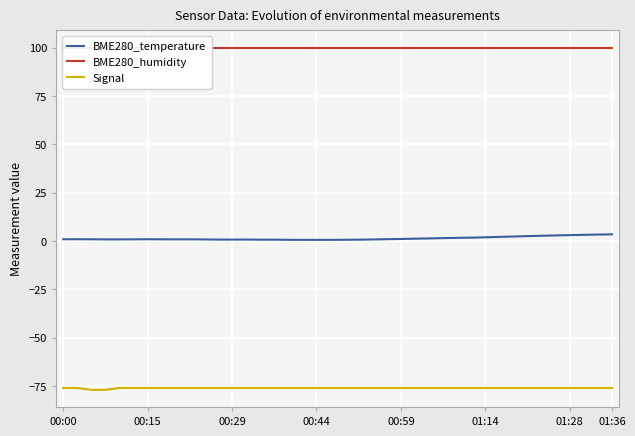

True or false: BME280_humidity has more than 2 points higher than both neighbors.

False